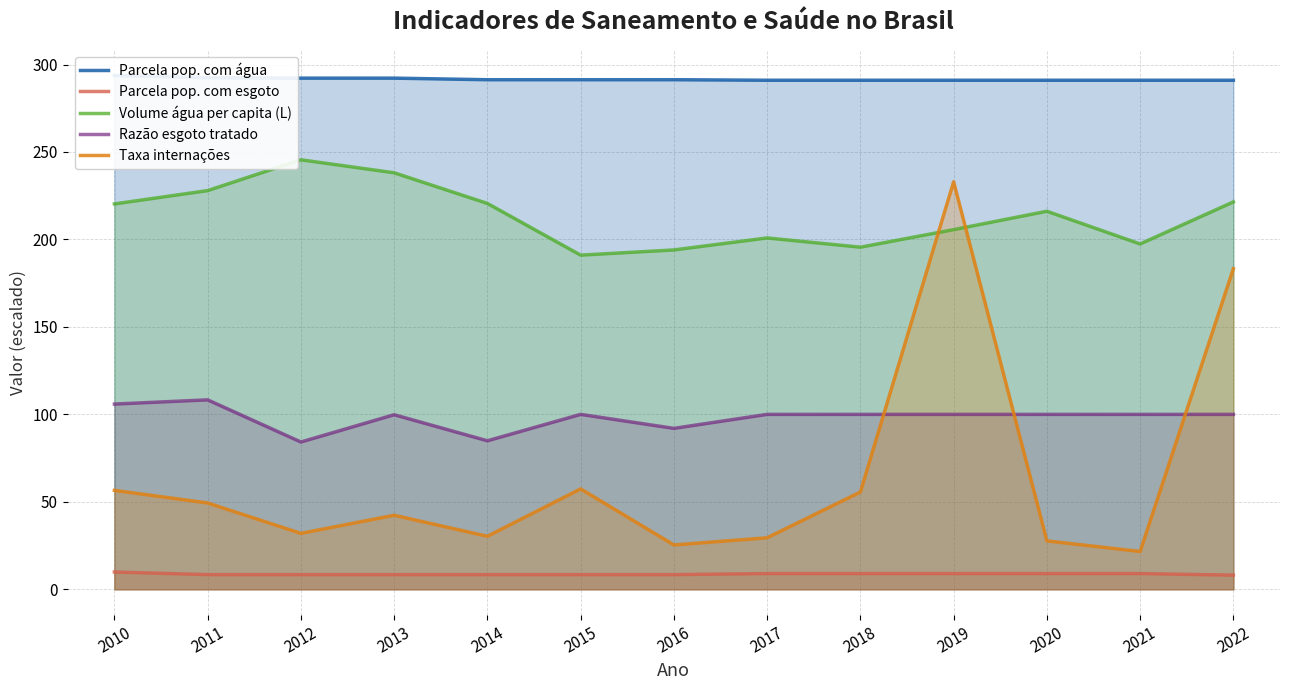

True or false: Parcela pop. com água has a value of 176.2 at 2015.

False